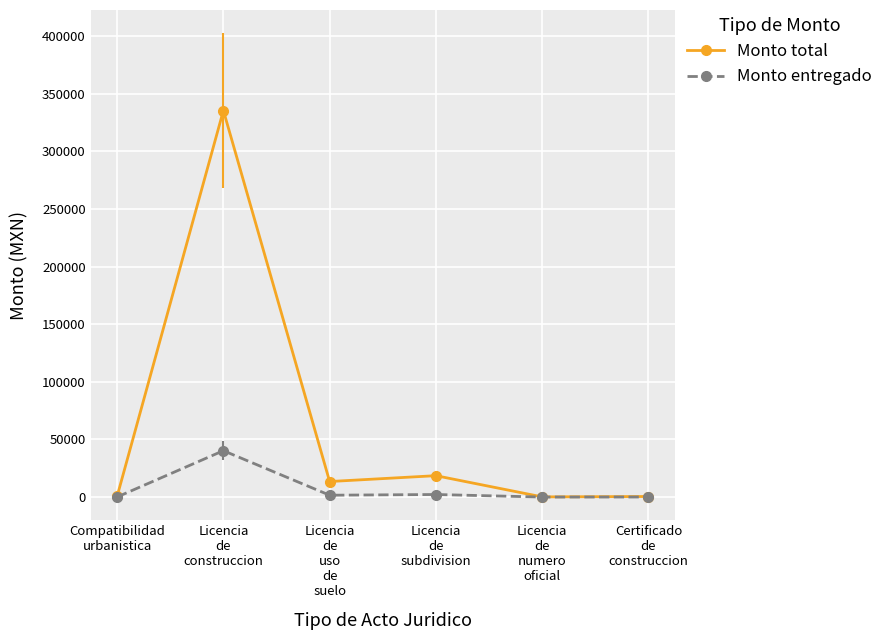

At how many categories does at least one series exceed 187197?

1